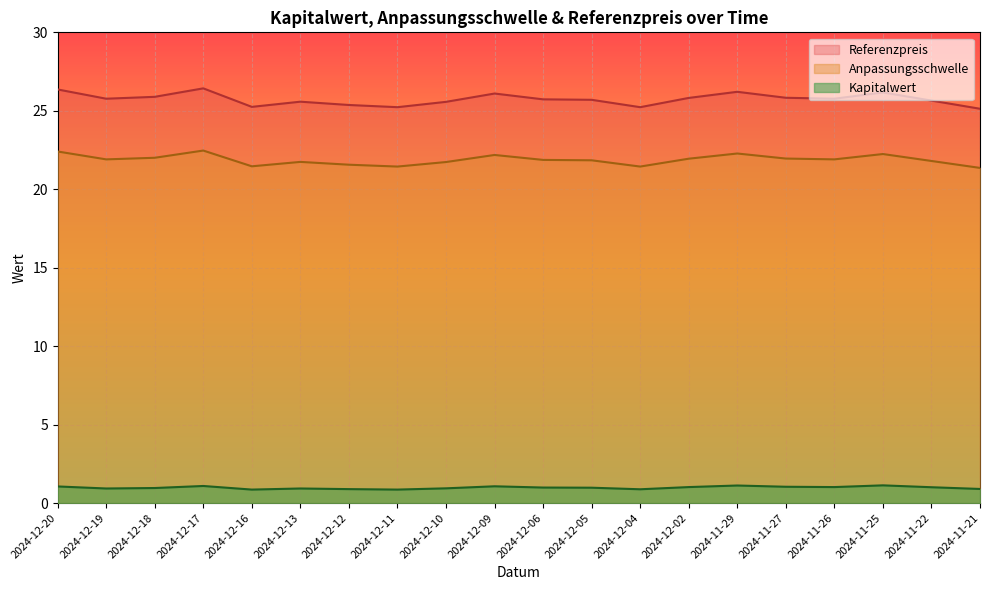

Rank the series by their maximum value, from lowest to highest.

Kapitalwert, Anpassungsschwelle, Referenzpreis